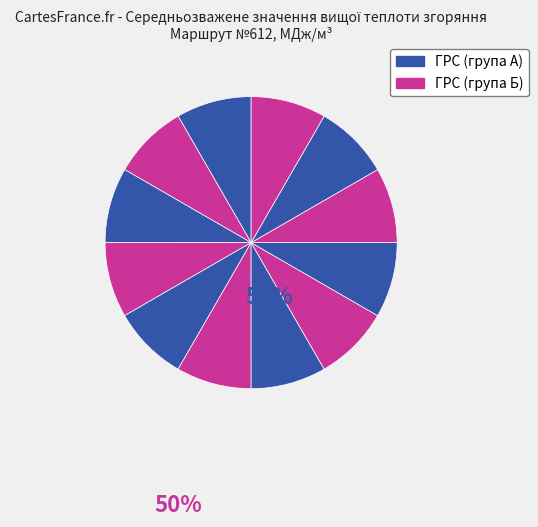

How many segments does this pie chart have?

12